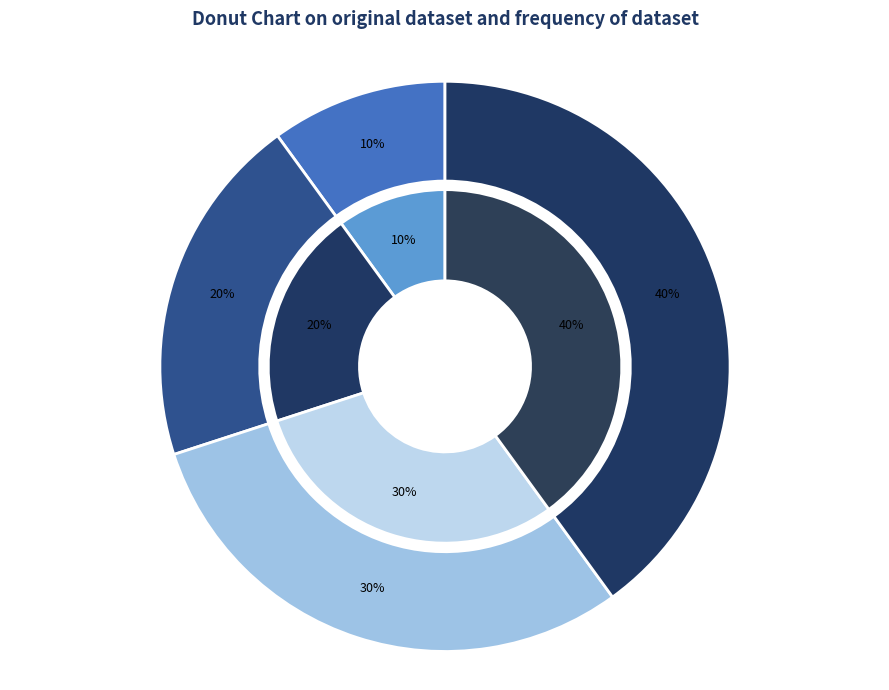

Is there any slice that represents more than half of the pie?

No